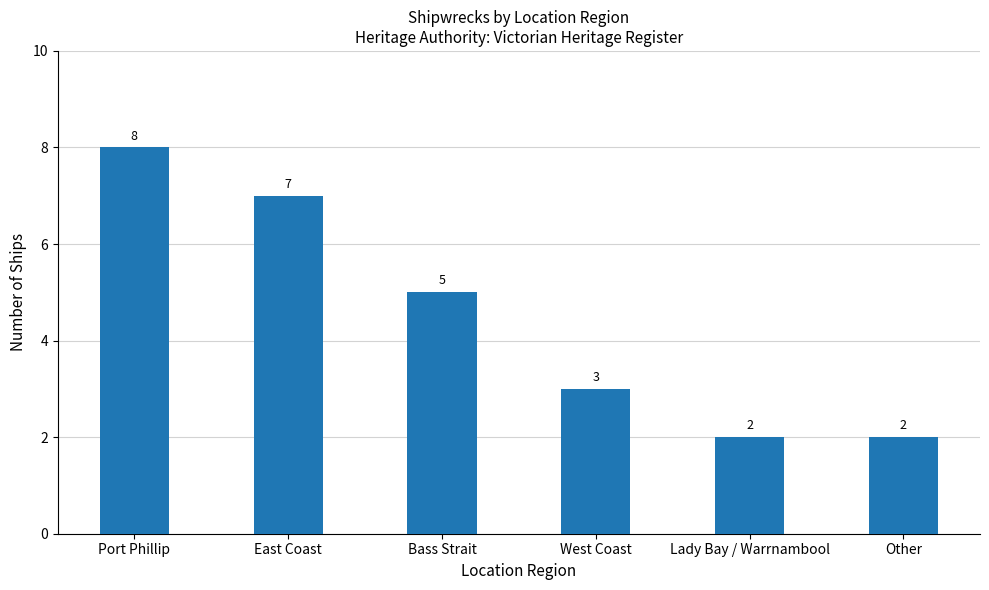

What is the maximum value shown in the chart?

8